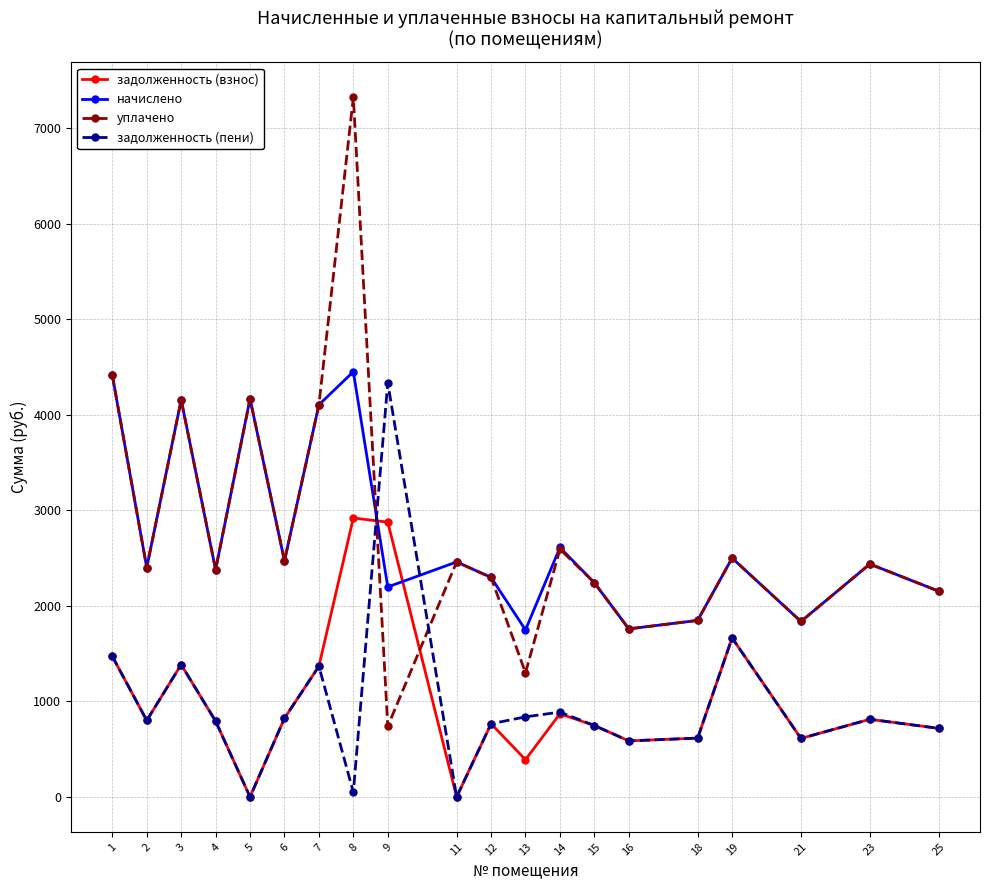

Is this an area chart (filled region under the line)?

No